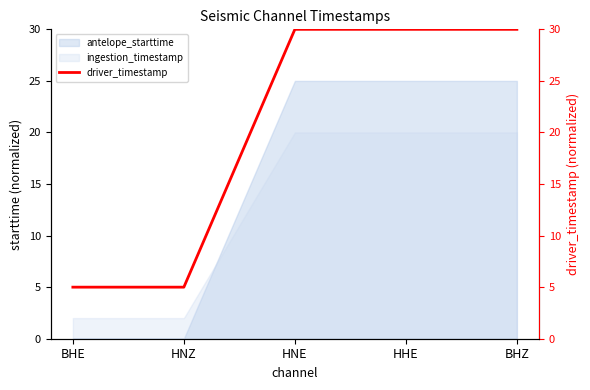

What is the label of the 5th point from the left?

BHZ